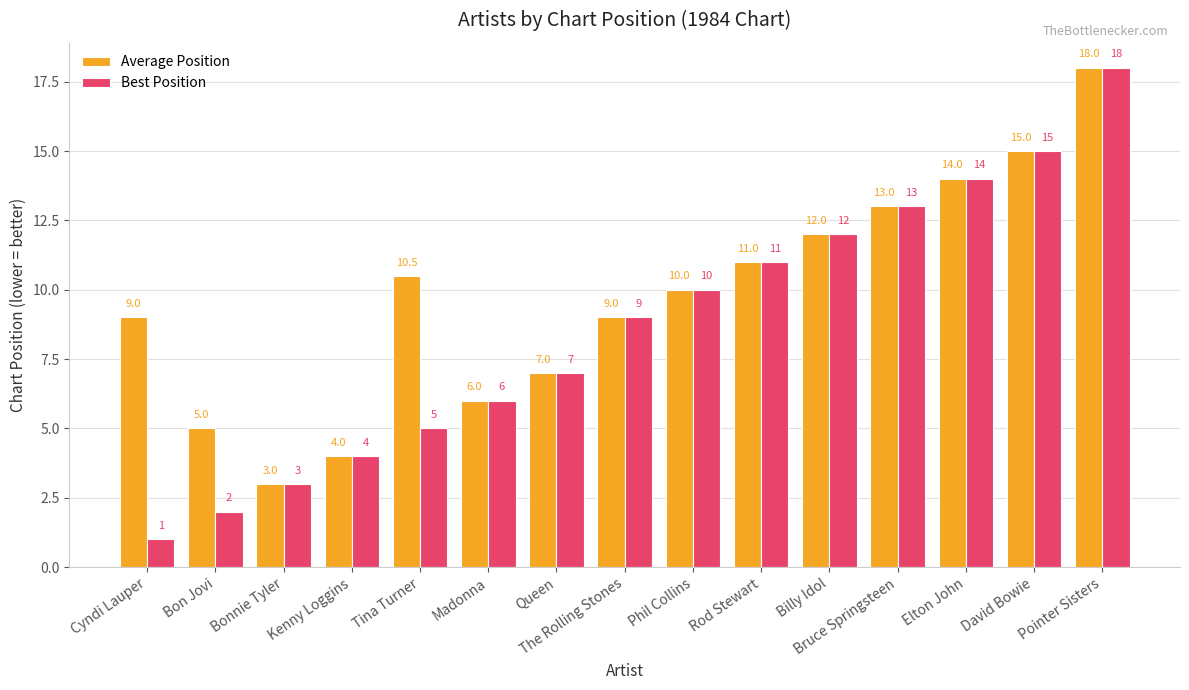

What is the spread (max minus min) of values at Bon Jovi?

3.0